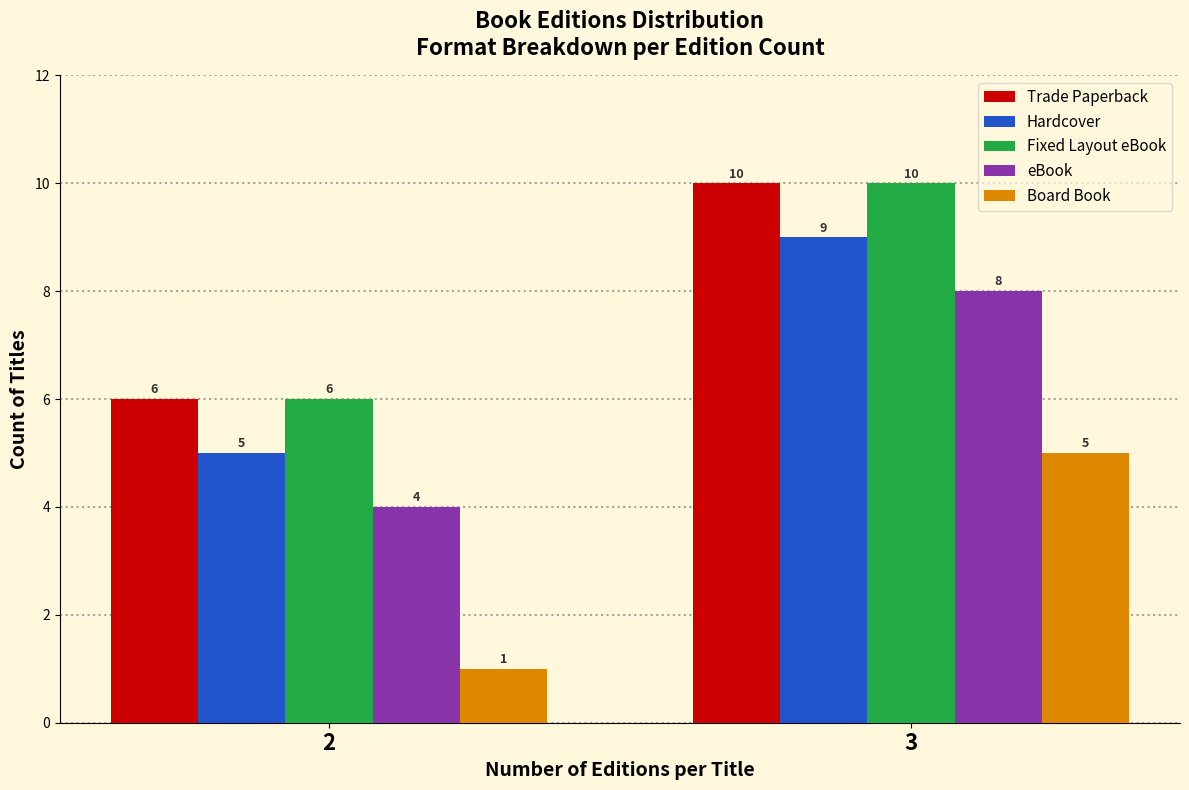

Reading left to right, transcribe all the data shown in this chart.

Trade Paperback: 2=6	3=10
Hardcover: 2=5	3=9
Fixed Layout eBook: 2=6	3=10
eBook: 2=4	3=8
Board Book: 2=1	3=5